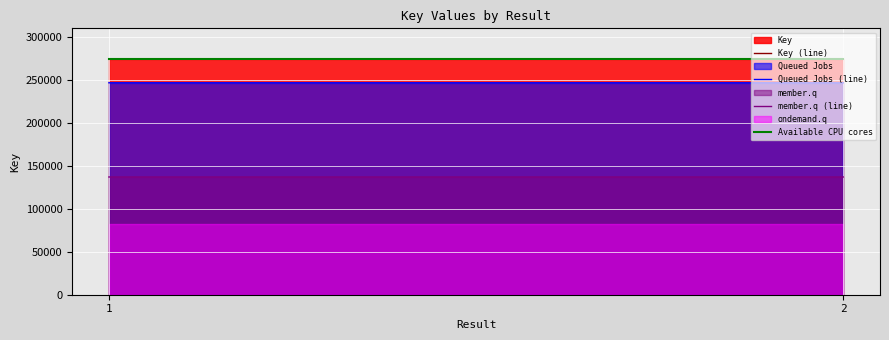

Between 2 and 1, which is larger?

2